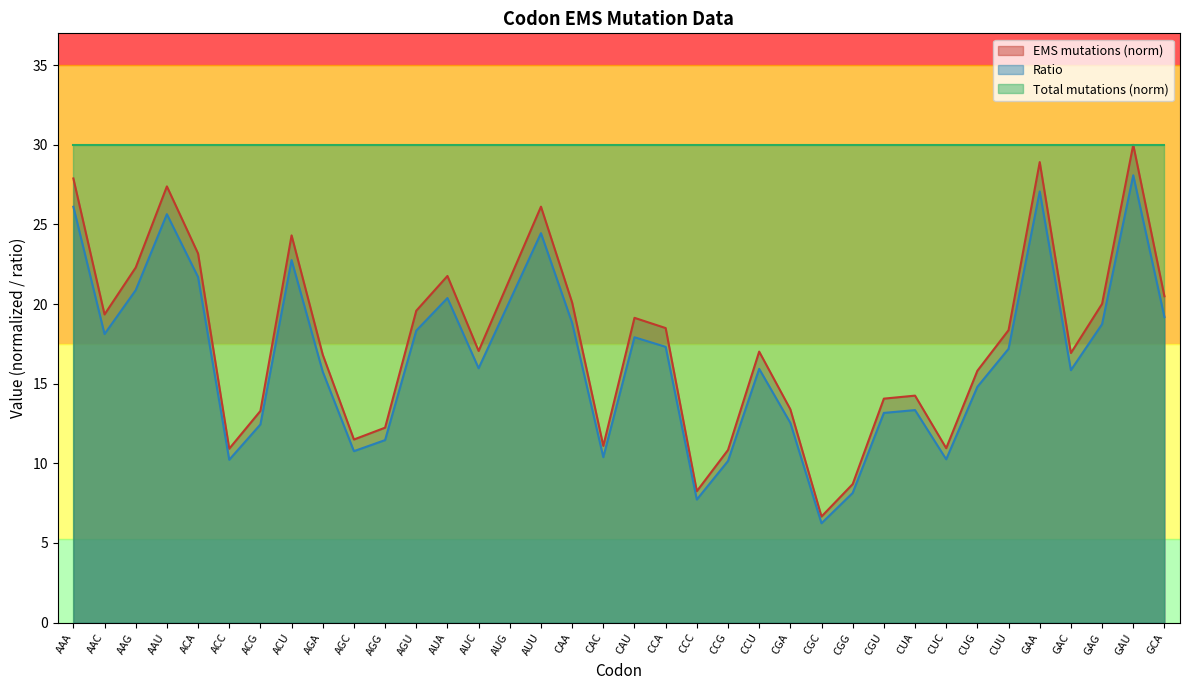

What value does the EMS mutations series have at CCG?

10.1